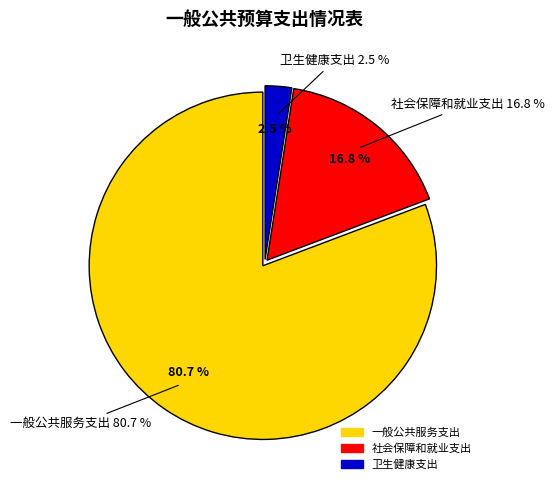

Does any single category account for the majority?

Yes